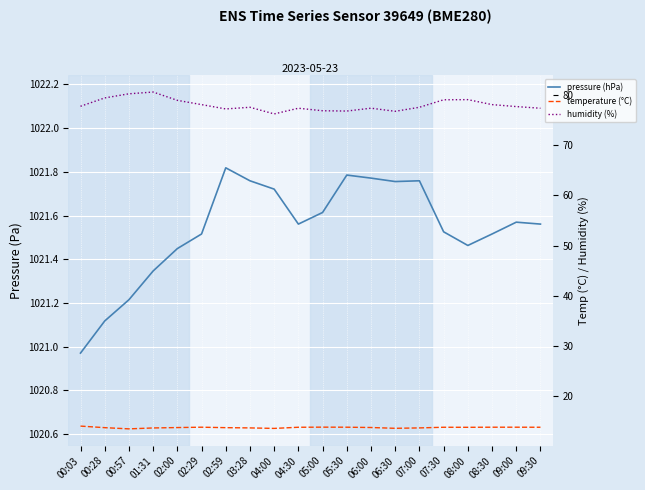

Reading left to right, what are all the values shown in this chart?

pressure (hPa): 00:03=1021.0	00:28=1021.1	00:57=1021.2	01:31=1021.3	02:00=1021.4	02:29=1021.5	02:59=1021.8	03:28=1021.8	04:00=1021.7	04:30=1021.6	05:00=1021.6	05:30=1021.8	06:00=1021.8	06:30=1021.8	07:00=1021.8	07:30=1021.5	08:00=1021.5	08:30=1021.5	09:00=1021.6	09:30=1021.6
temperature (°C): 00:03=14.1	00:28=13.8	00:57=13.6	01:31=13.7	02:00=13.8	02:29=13.9	02:59=13.8	03:28=13.7	04:00=13.6	04:30=13.9	05:00=13.9	05:30=13.9	06:00=13.8	06:30=13.7	07:00=13.7	07:30=13.9	08:00=13.9	08:30=13.9	09:00=13.9	09:30=13.9
humidity (%): 00:03=77.7	00:28=79.3	00:57=80.2	01:31=80.5	02:00=78.9	02:29=78.0	02:59=77.2	03:28=77.5	04:00=76.2	04:30=77.3	05:00=76.8	05:30=76.7	06:00=77.3	06:30=76.7	07:00=77.5	07:30=79.0	08:00=79.0	08:30=78.0	09:00=77.6	09:30=77.3